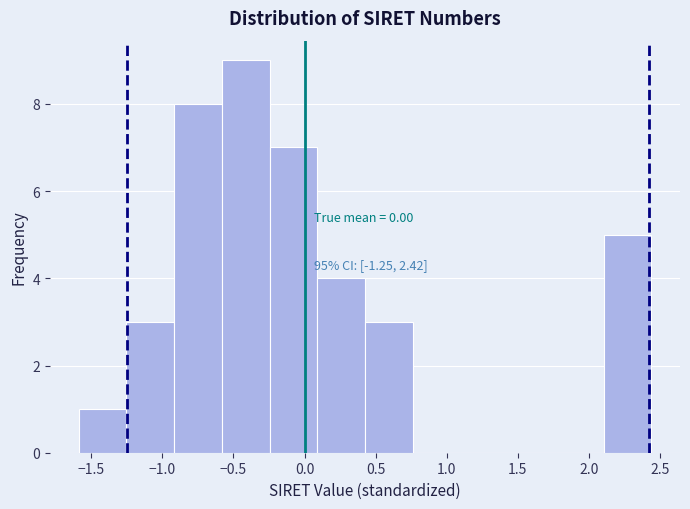

Which range on the x-axis has the tallest bar?

-0.60 to -0.25